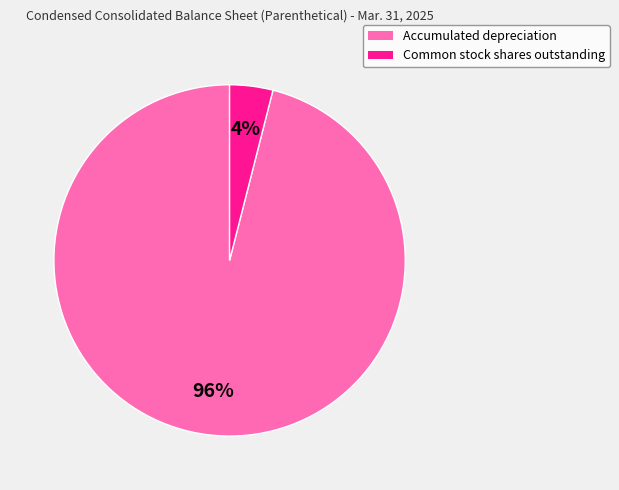

What percentage is the Common stock shares outstanding slice, to the nearest percent?

4%